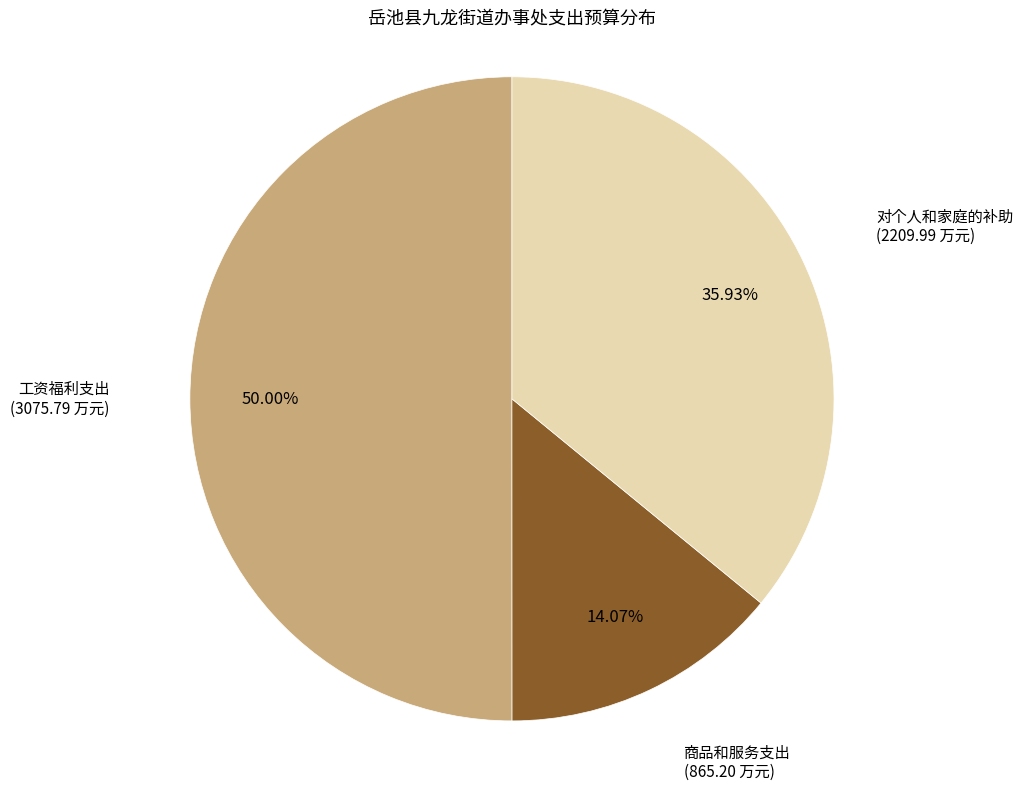

Count the number of slices in the pie.

3